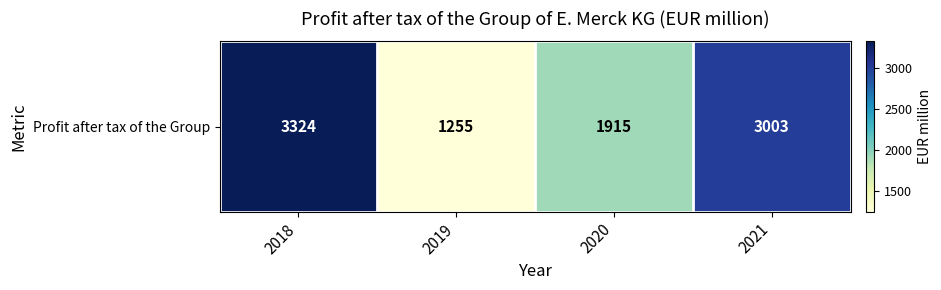

How many values are between 1915 and 3324?

3